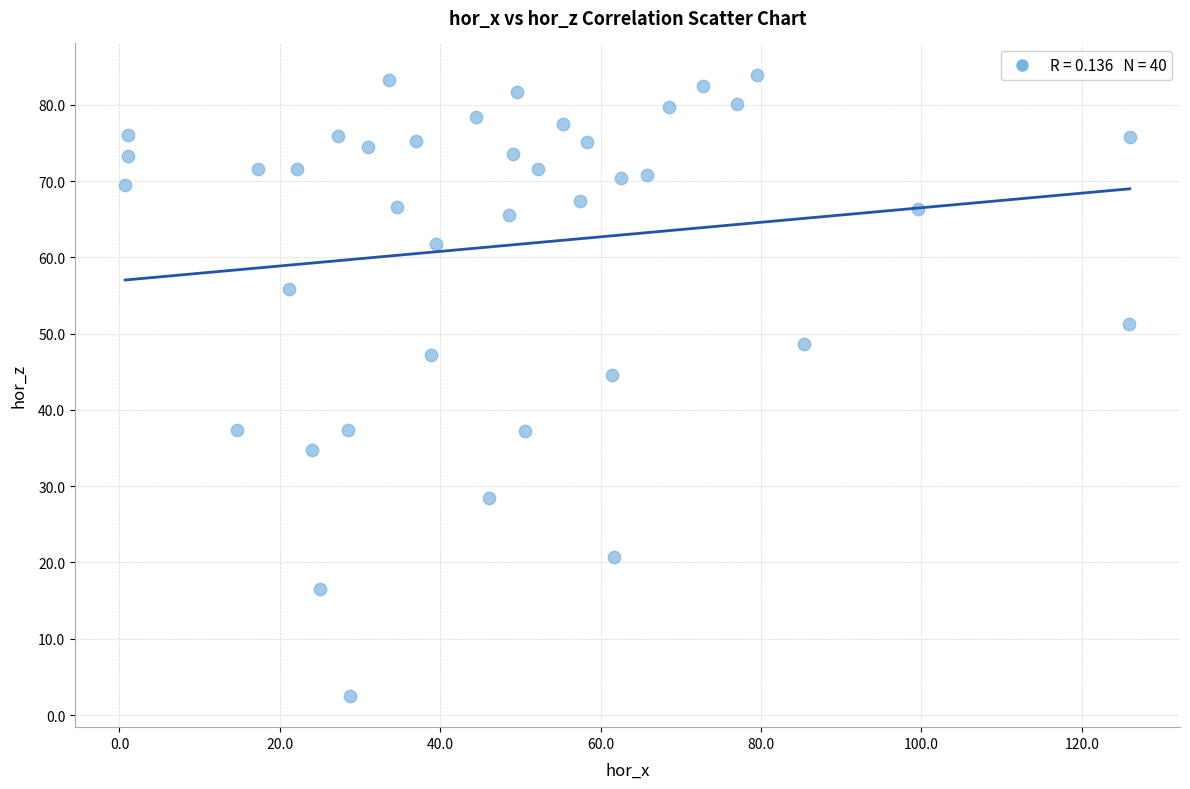

What is the range of X values (max minus min)?

125.3